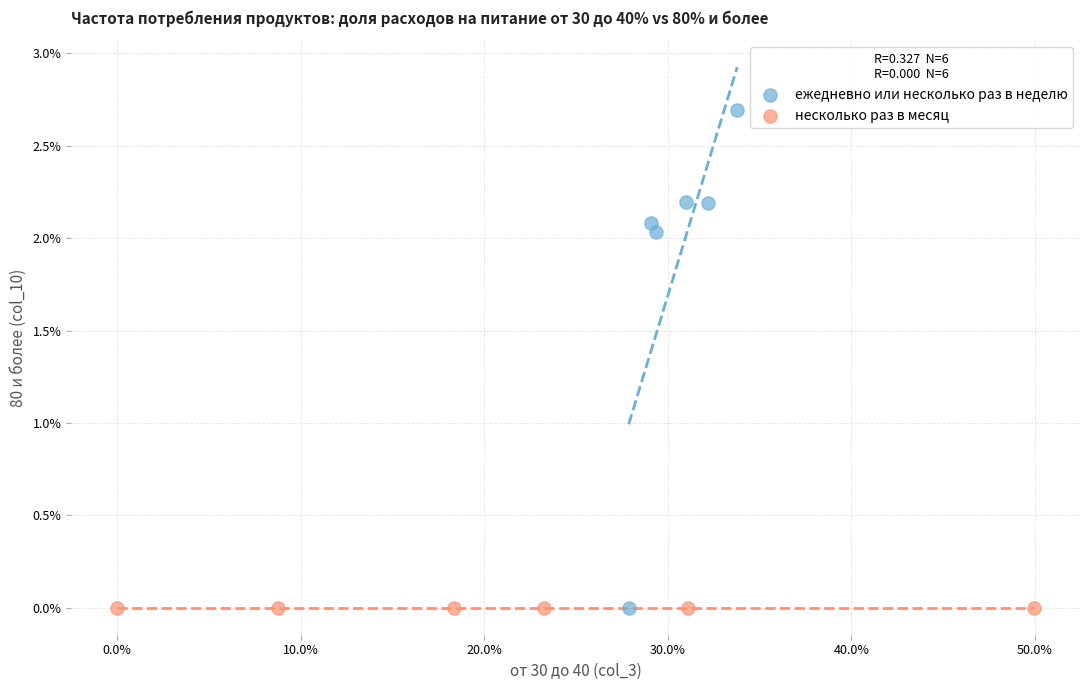

Which series reaches the maximum Y coordinate?

ежедневно или несколько раз в неделю